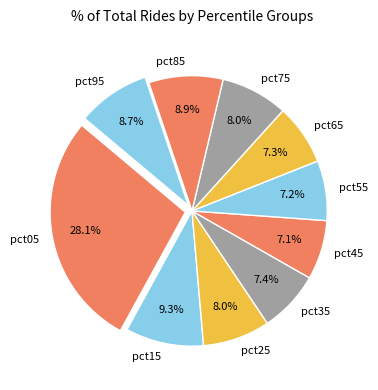

What percentage do pct85 and pct15 together represent?

18.2%